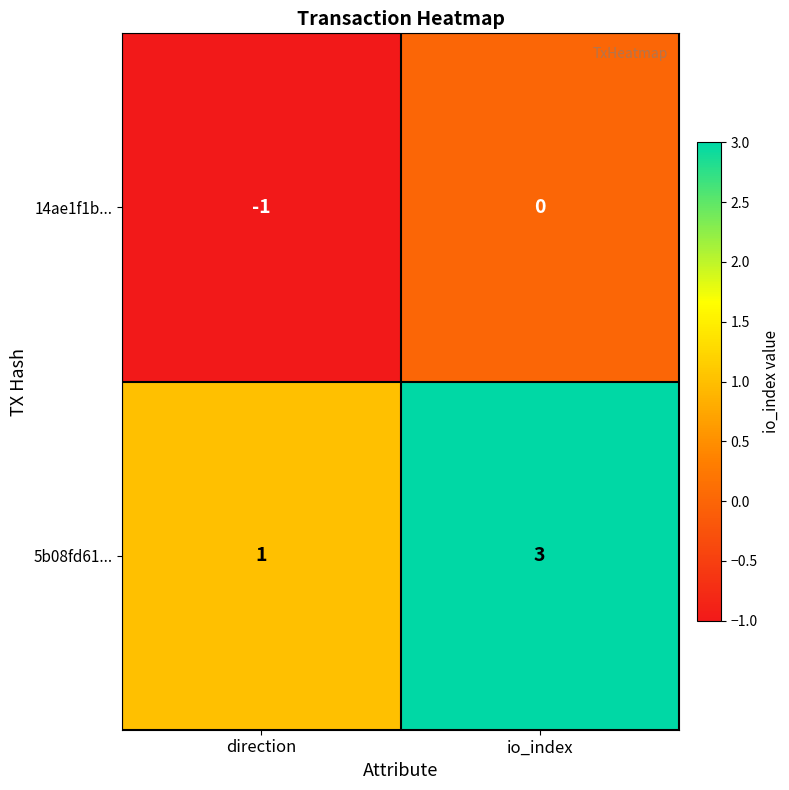

At which label is 14ae1f1b... closest to 0?

io_index